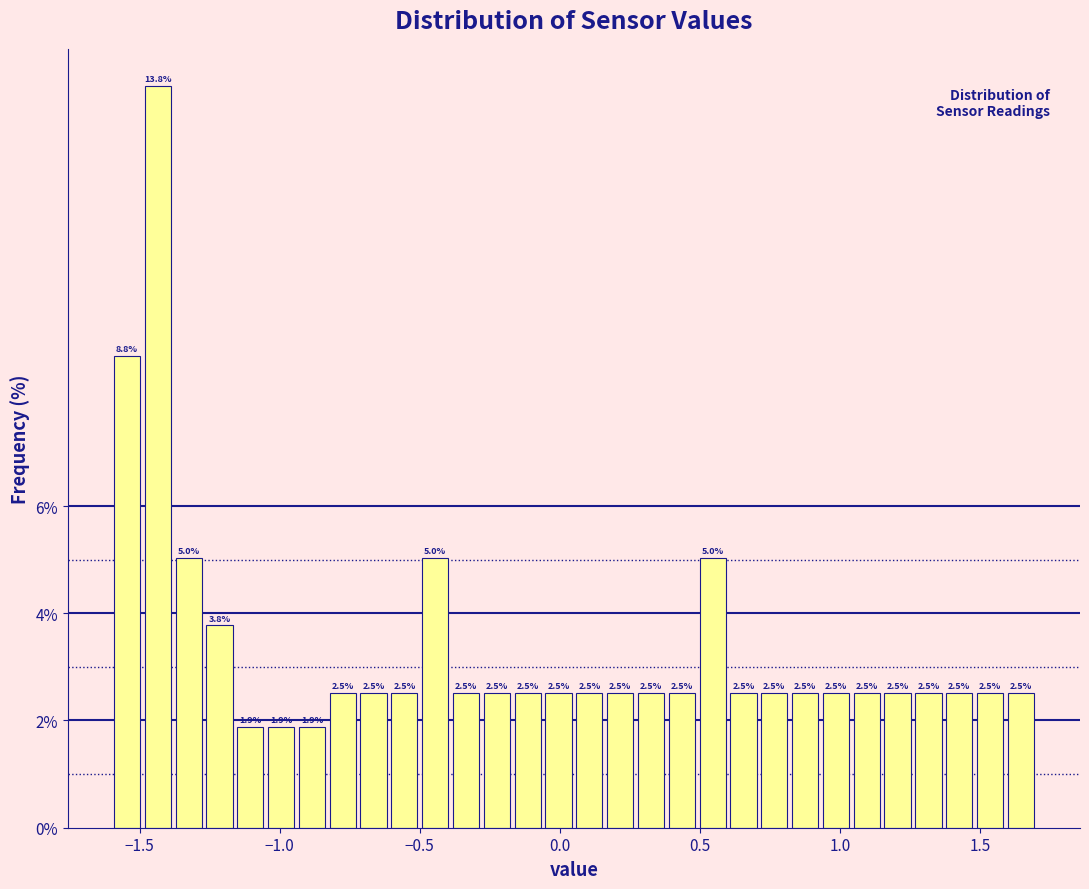

Read against the x-axis, roughly where is the centre of the tallest bar?

-1.45